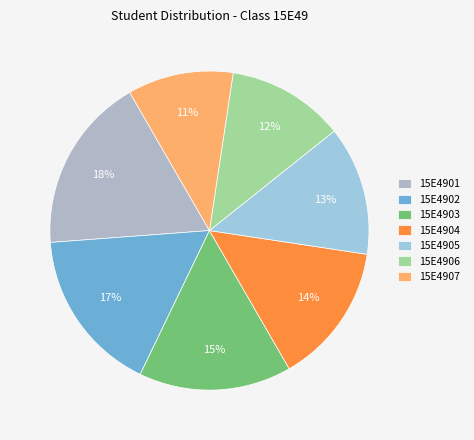

To the nearest percent, what is the difference between the 15E4901 and 15E4904 slice percentages?

4%